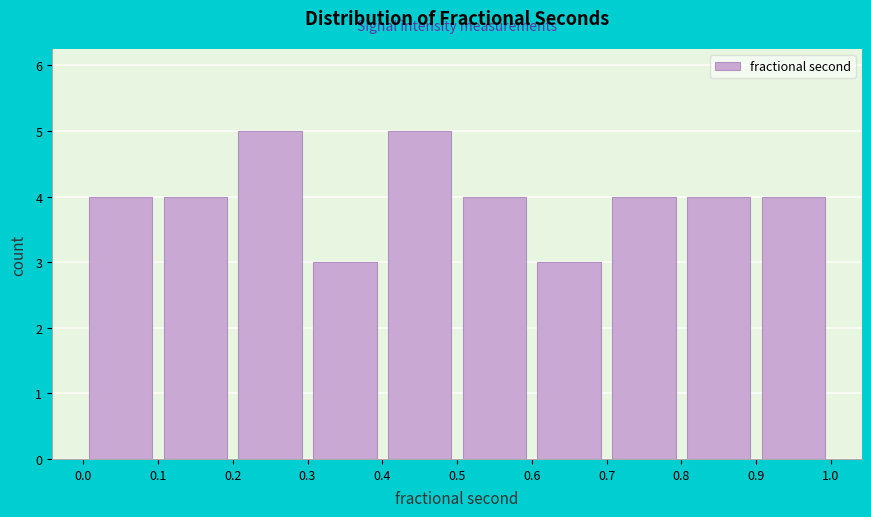

Reading left to right, transcribe this chart: for each bar, give the range it covers on the x-axis and its height. The values are not printed on the chart, so give them approximately, as read against the axis.

0.0 to 0.1: 4
0.1 to 0.2: 4
0.2 to 0.3: 5
0.3 to 0.4: 3
0.4 to 0.5: 5
0.5 to 0.6: 4
0.6 to 0.7: 3
0.7 to 0.8: 4
0.8 to 0.9: 4
0.9 to 1.0: 4